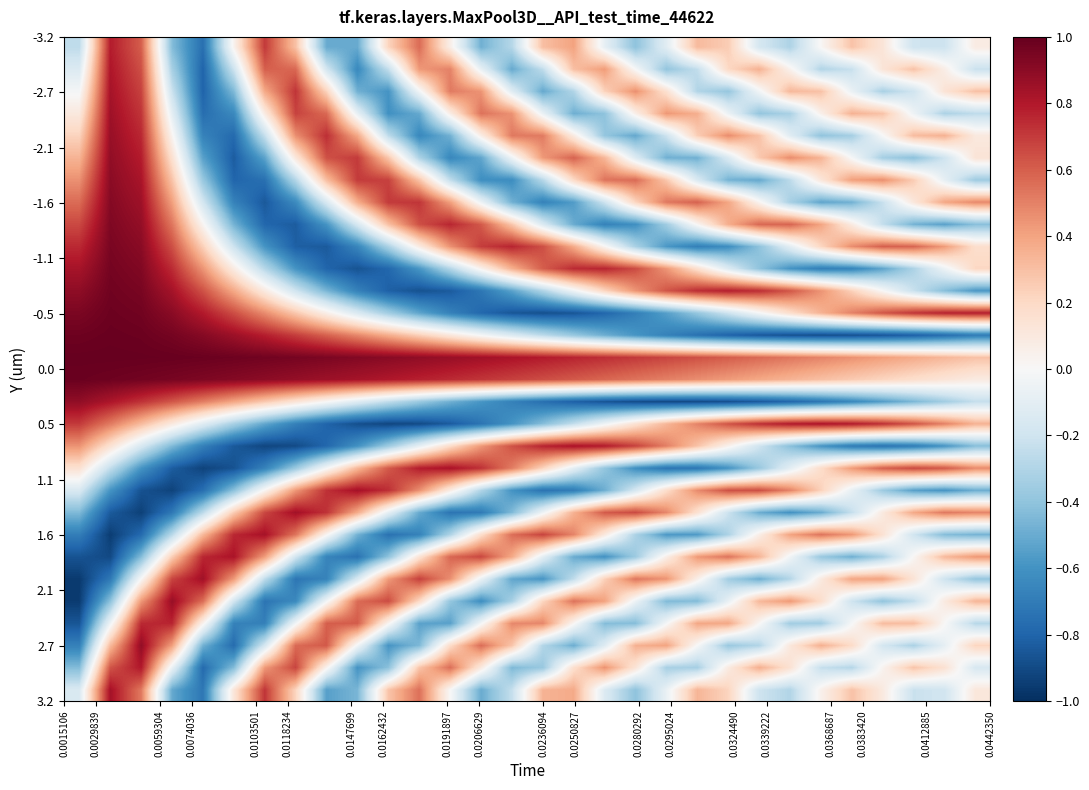

Which label corresponds to the smallest value in the chart?

0.0015106